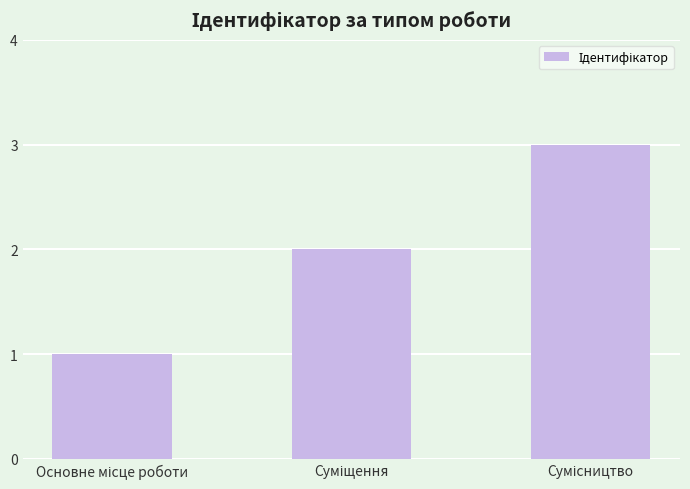

What is the maximum value shown in the chart?

3